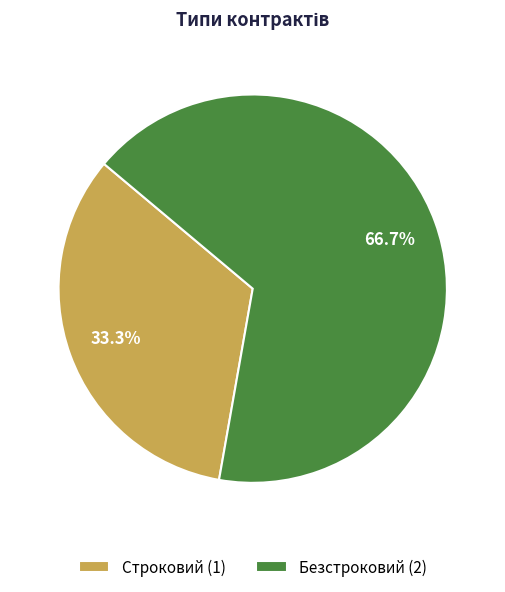

To the nearest percent, what is the difference between the largest and smallest slice percentages?

33%